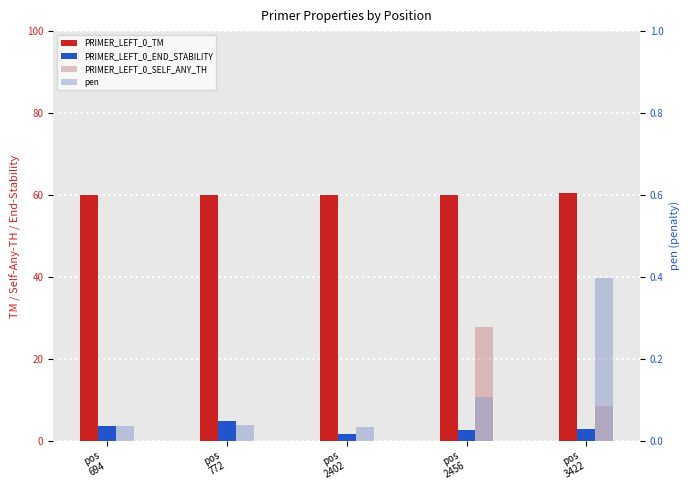

What is the value of the PRIMER_LEFT_0_TM bar at the 3rd from the left?

60.0